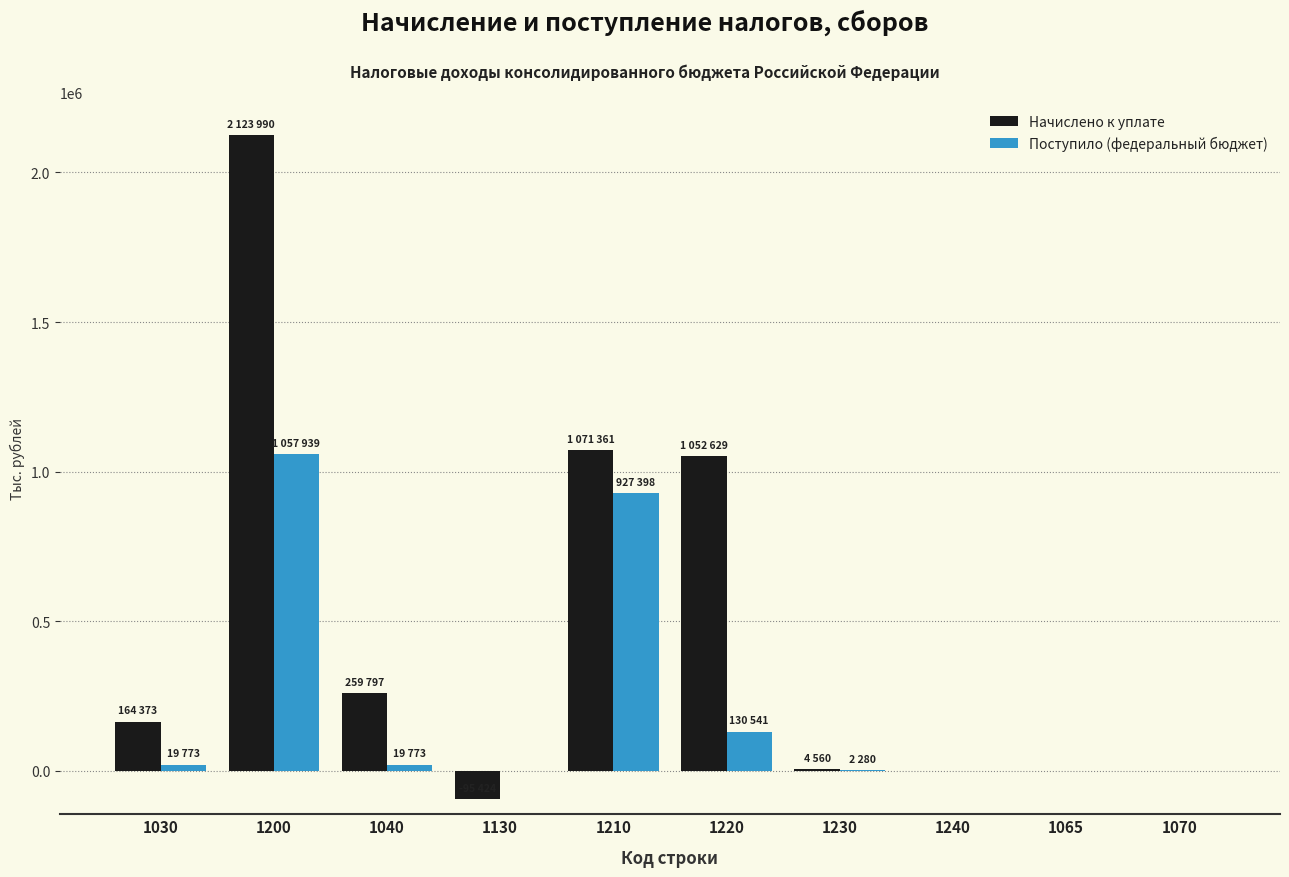

The Начислено к уплате series shows 259797 at 1040. True or false?

True